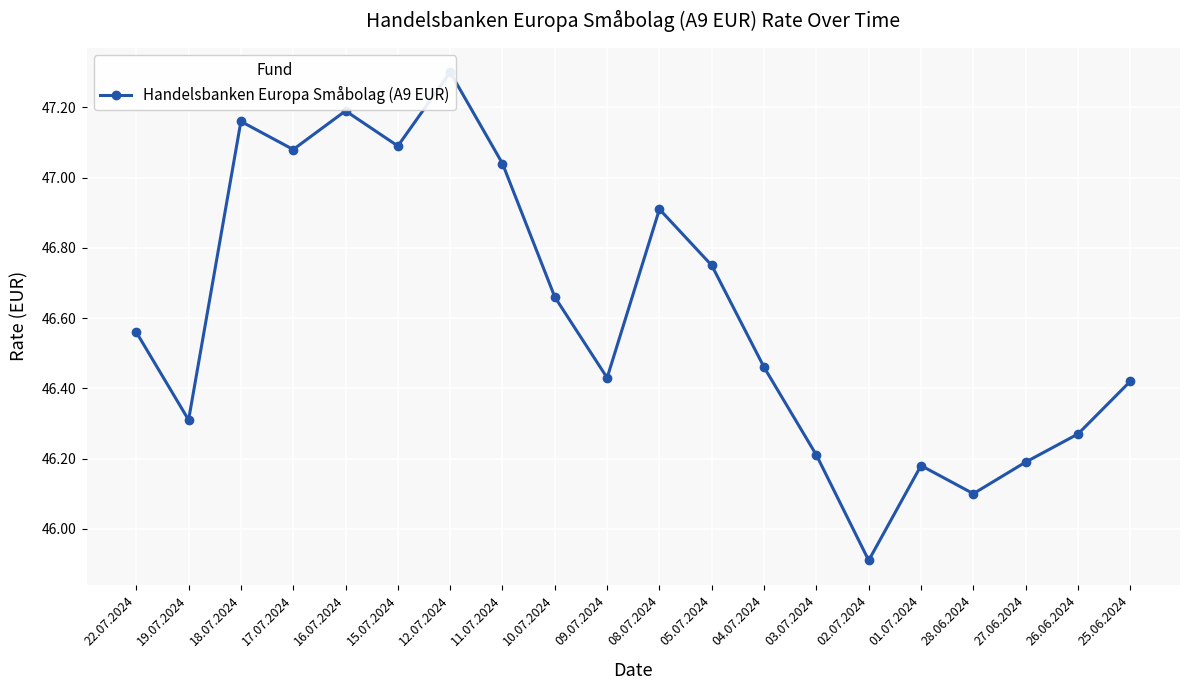

Rank the categories by value from lowest to highest.

02.07.2024, 28.06.2024, 01.07.2024, 27.06.2024, 03.07.2024, 26.06.2024, 19.07.2024, 25.06.2024, 09.07.2024, 04.07.2024, 22.07.2024, 10.07.2024, 05.07.2024, 08.07.2024, 11.07.2024, 17.07.2024, 15.07.2024, 18.07.2024, 16.07.2024, 12.07.2024